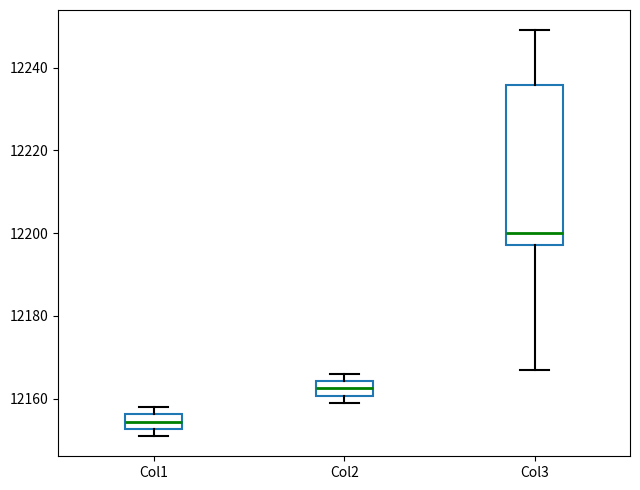

Comparing the boxes themselves (not the whiskers), which one is the tallest?

Col3